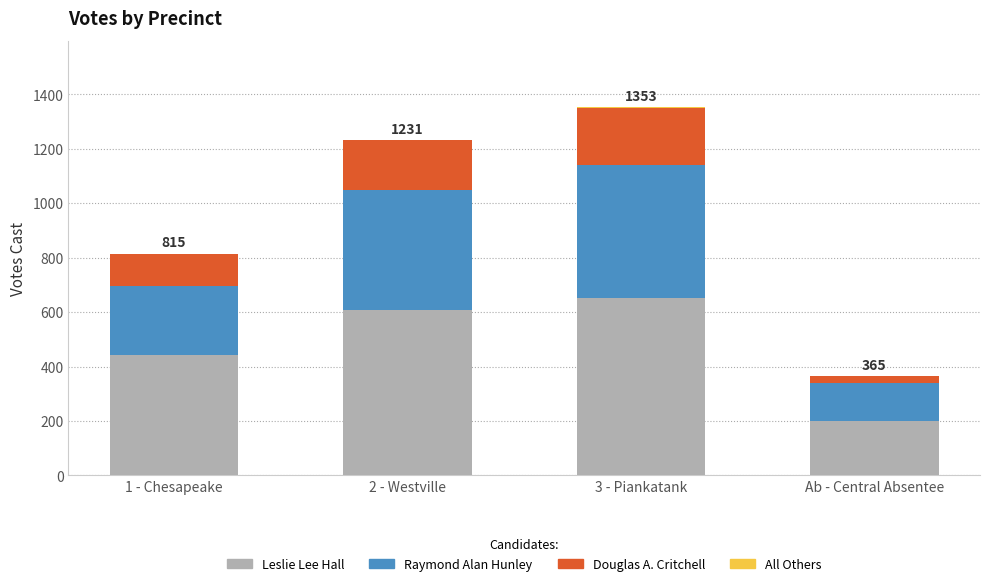

Which category has the highest value in the Leslie Lee Hall series?

3 - Piankatank